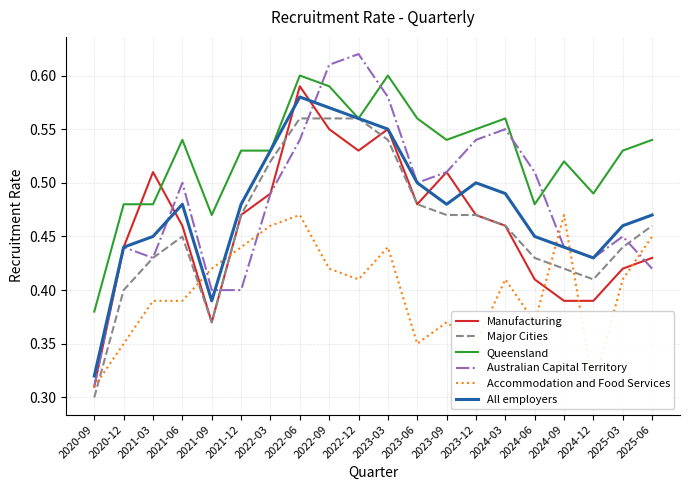

Count the number of categories in the chart.

20